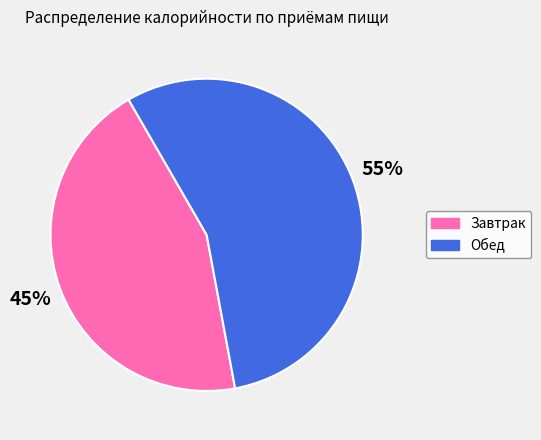

How many segments does this pie chart have?

2